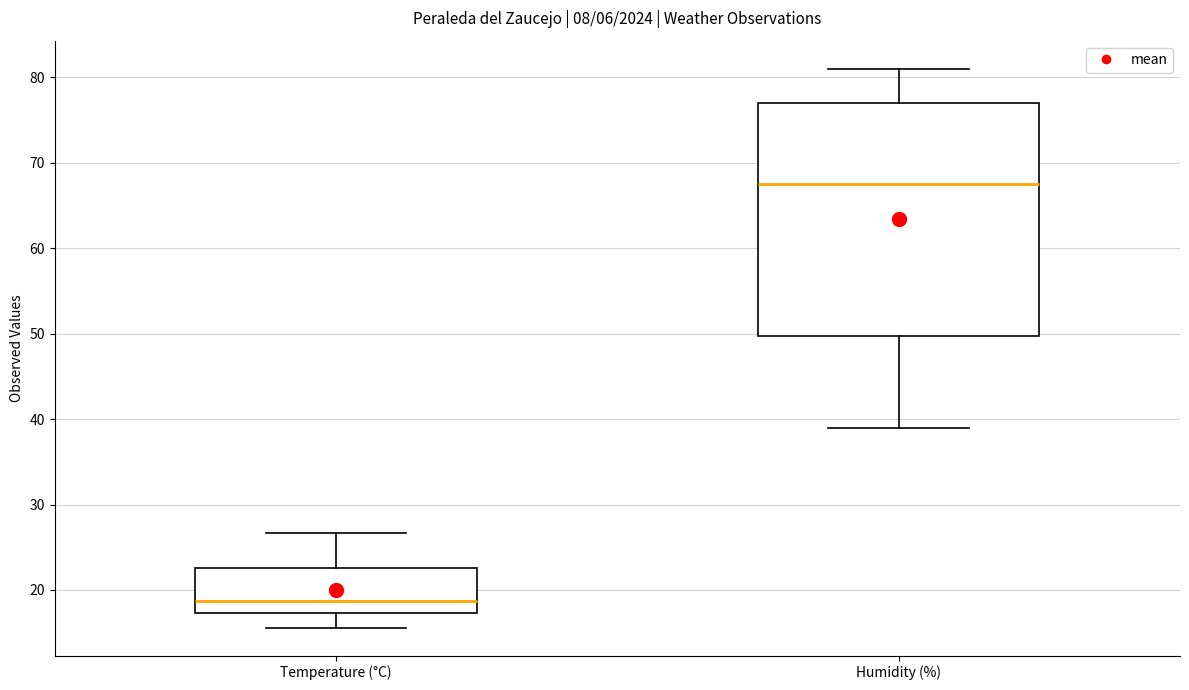

Comparing the boxes themselves (not the whiskers), which one is the tallest?

Humidity (%)